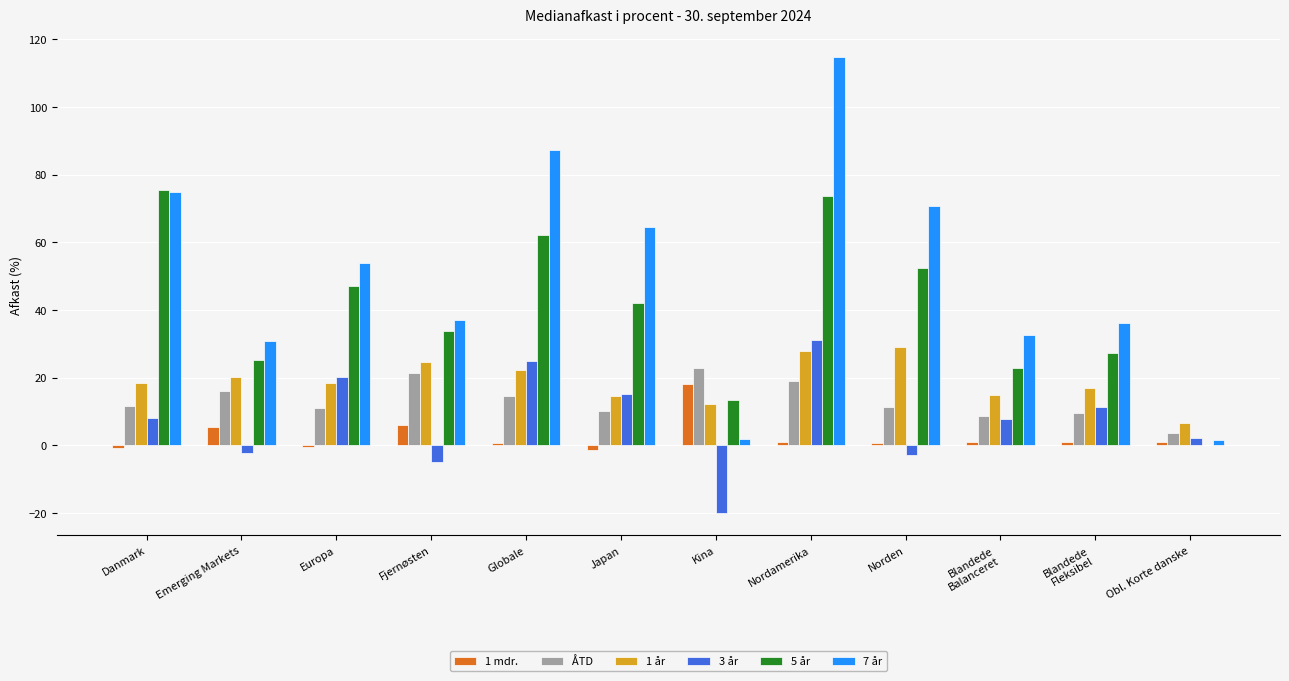

Which series has the largest range (max minus min)?

7 år